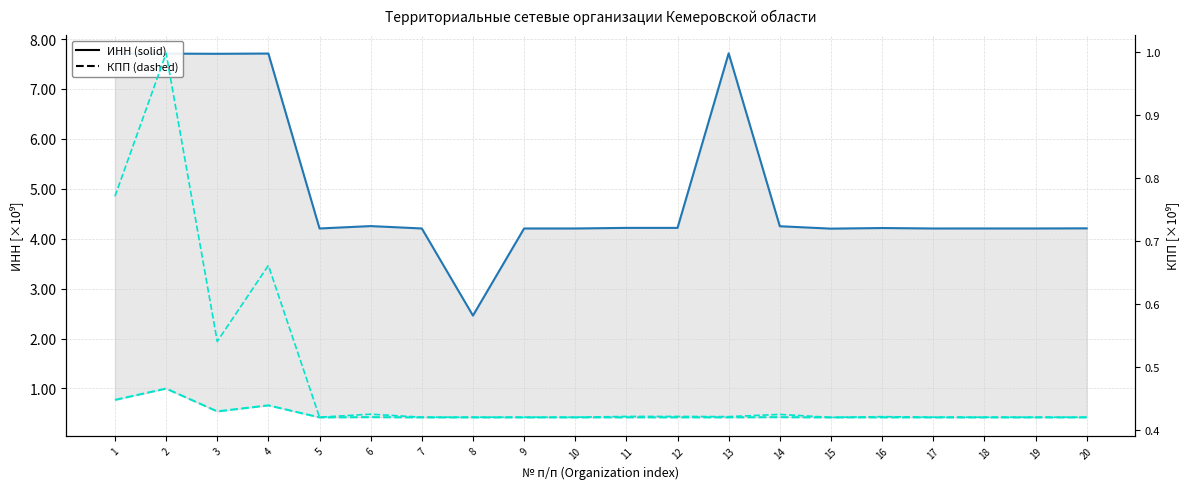

What is the sum of the KPP (×10⁹) values at 10 and 7?

0.8